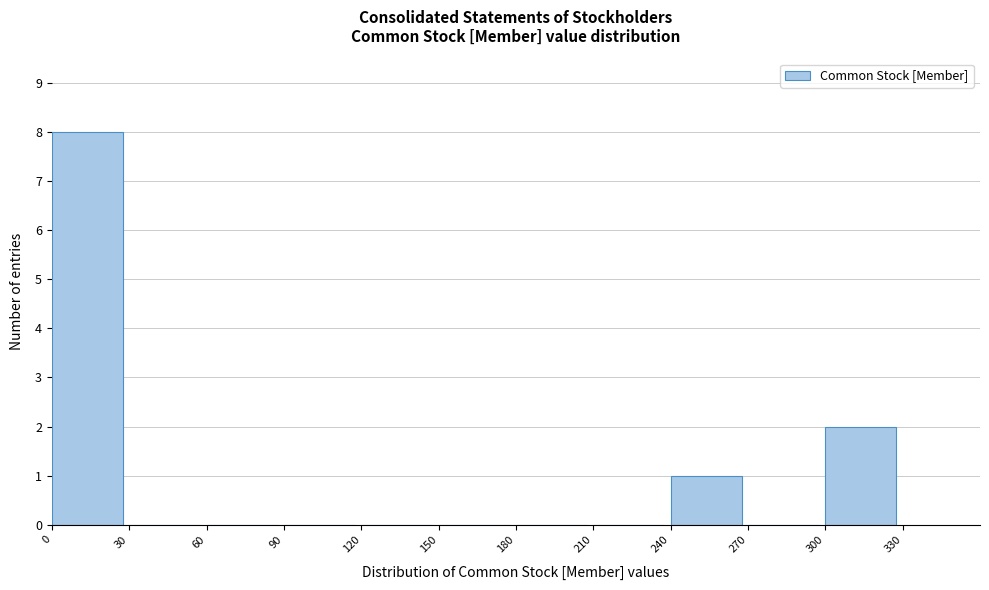

Which range on the x-axis has the tallest bar?

0 to 30